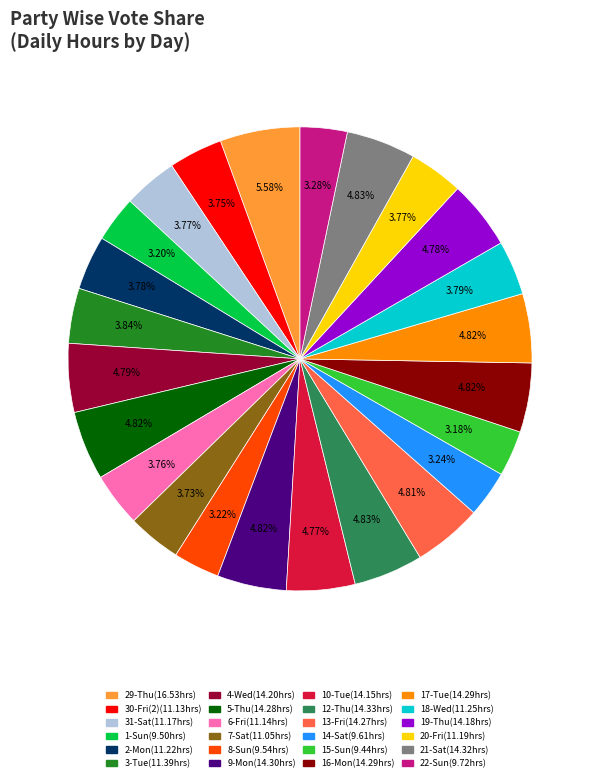

Is there any slice that represents more than half of the pie?

No